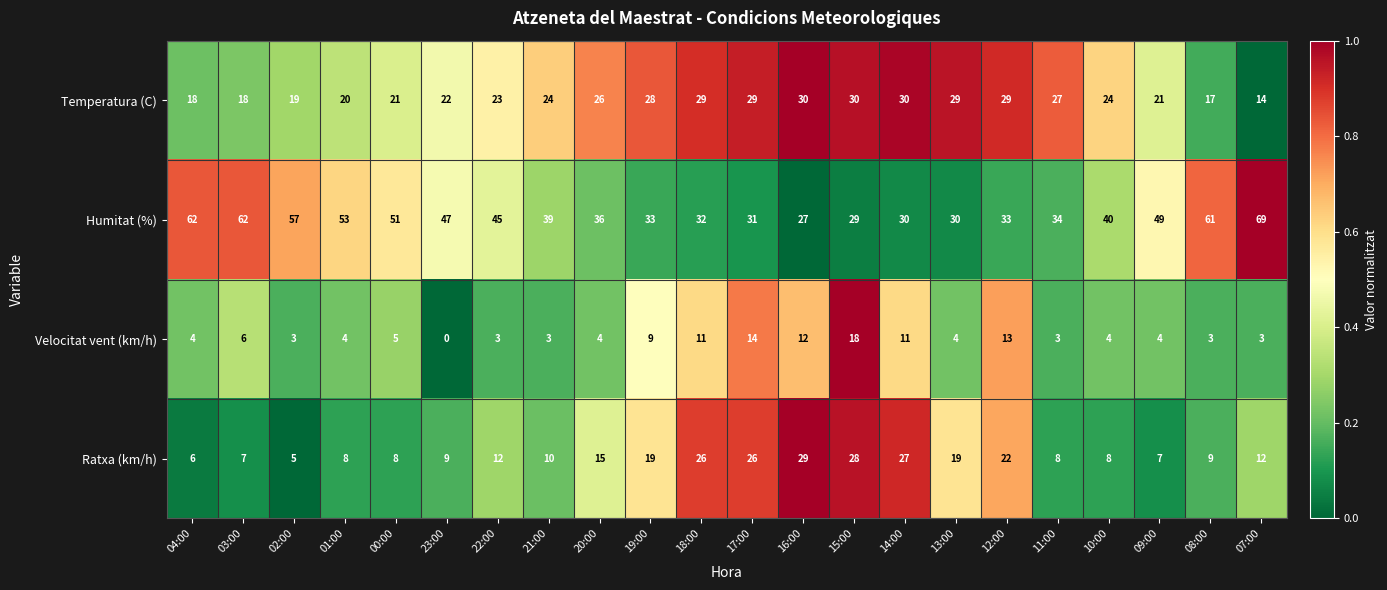

The Temperatura (C) series shows 26 at 04:00. True or false?

False